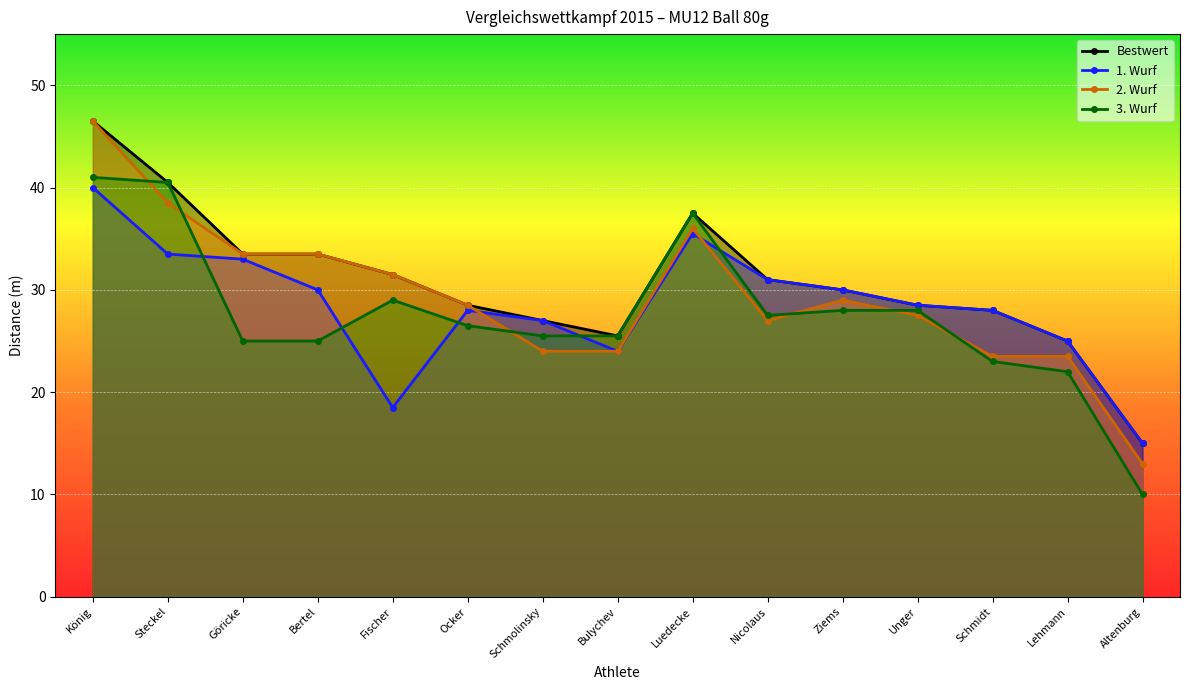

What is the label of the 15th point from the right?

König